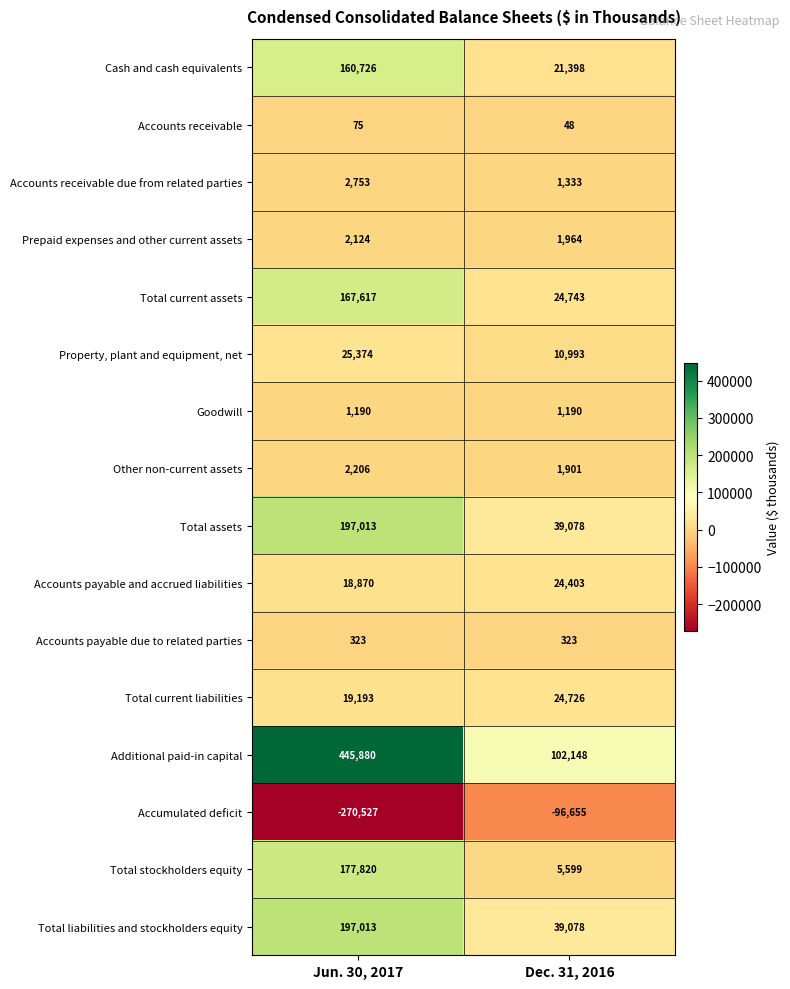

Which series has the largest total across all categories?

Additional paid-in capital